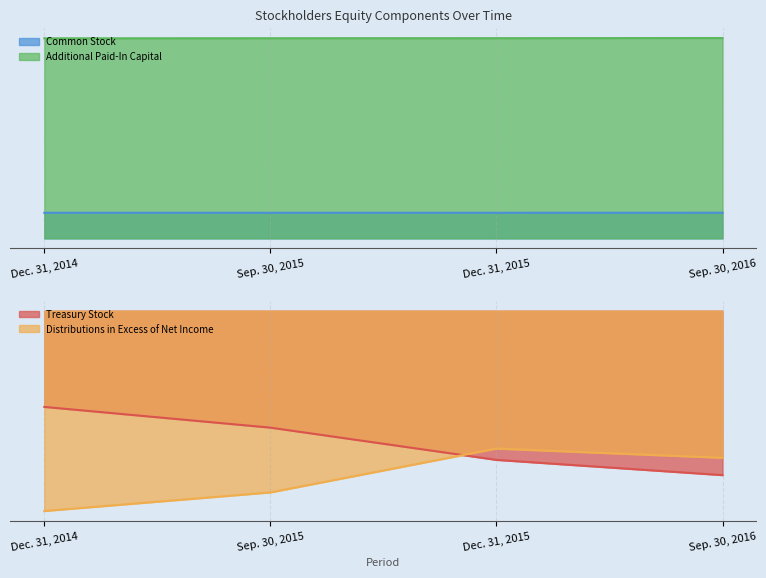

Where is Distributions in Excess of Net Income nearest to the value -152596?

Sep. 30, 2015